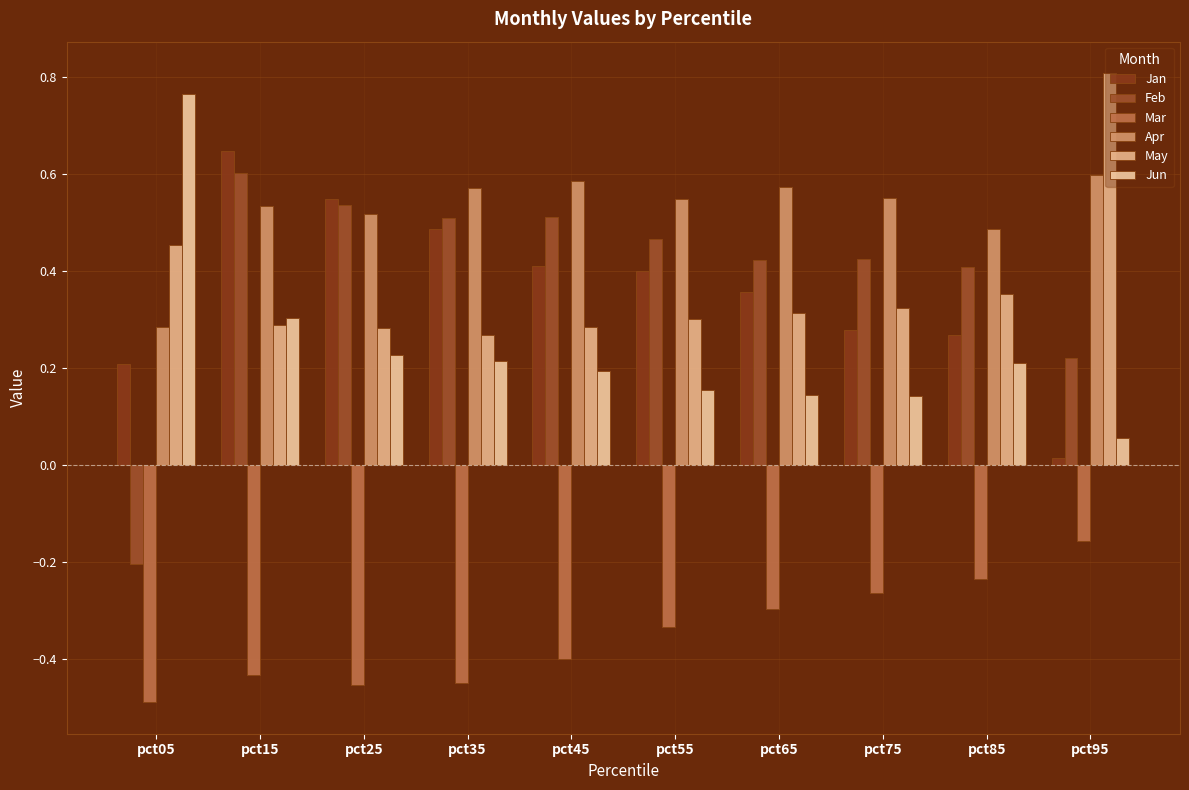

What is the difference between the second highest and second lowest values in the Apr series?

0.1